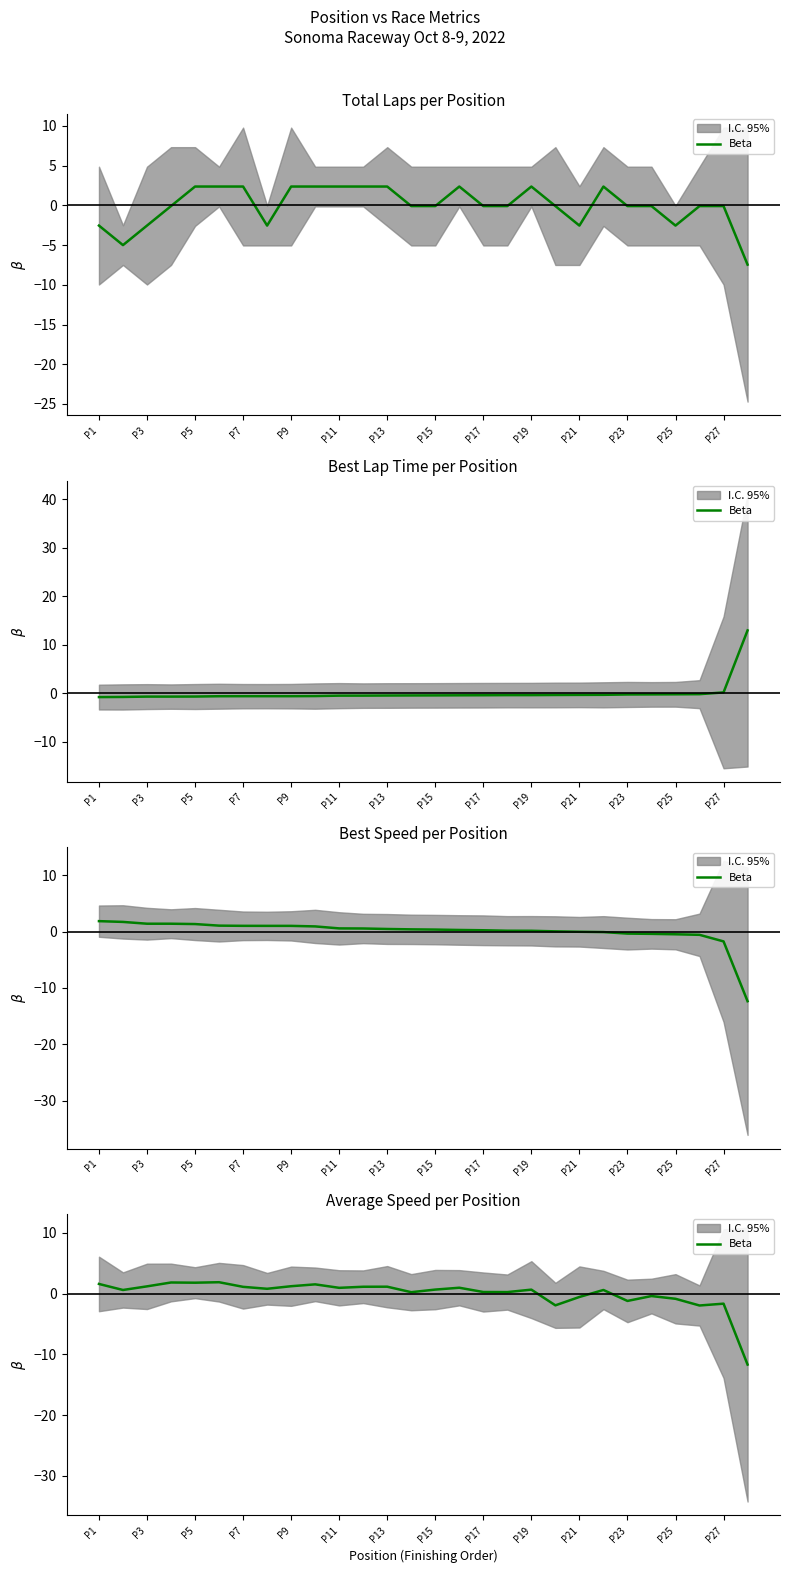

How many values are below 0?

8